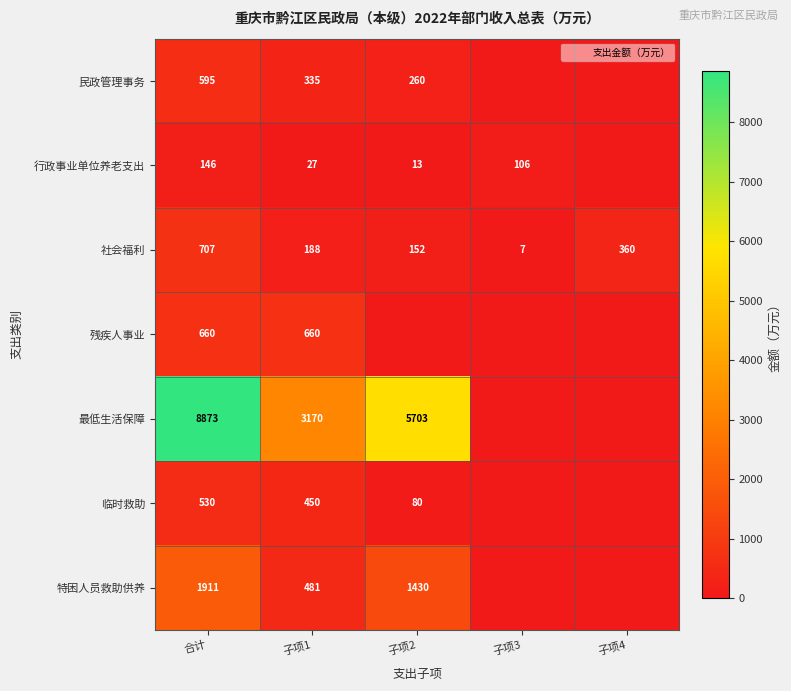

Between 合计 and 子项1, which series saw the biggest shift?

最低生活保障